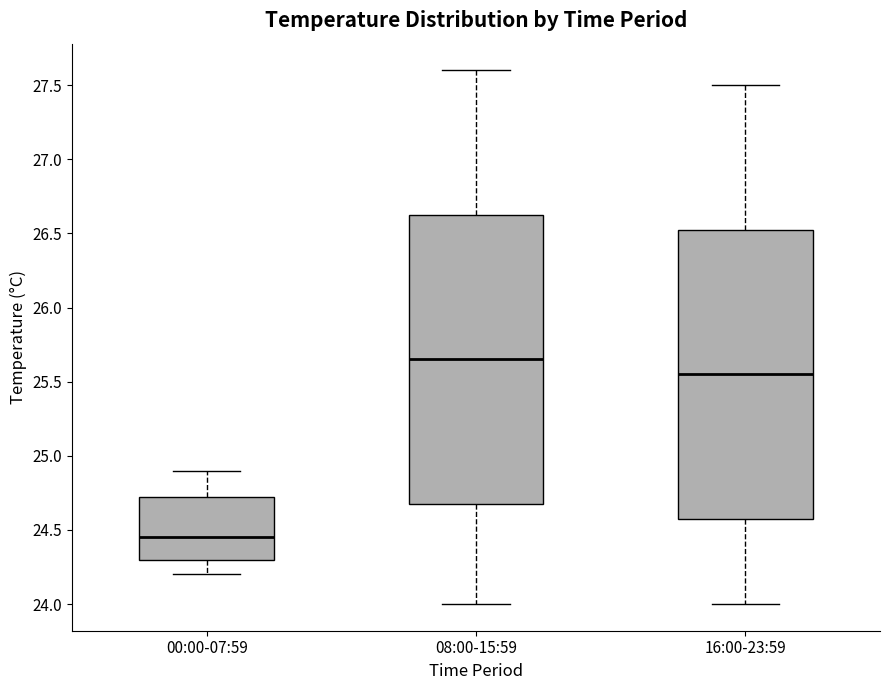

Reading left to right, read every box against the y-axis: the position of its median line, the range the box covers, and the ends of its whiskers. The values are not printed on the chart, so give them approximately, as read against the axis.

00:00-07:59: median 24.45, box 24.30 to 24.75, whiskers 24.20 to 24.90
08:00-15:59: median 25.65, box 24.70 to 26.65, whiskers 24.00 to 27.60
16:00-23:59: median 25.55, box 24.60 to 26.55, whiskers 24.00 to 27.50